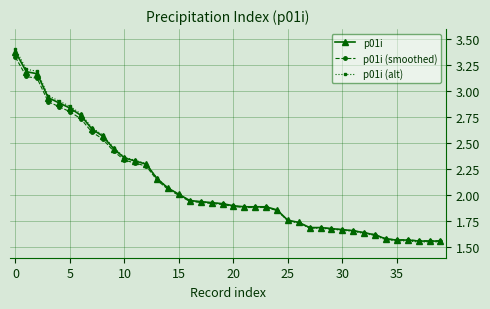

What is the value of the p01i point at the 1st from the left?

3.4